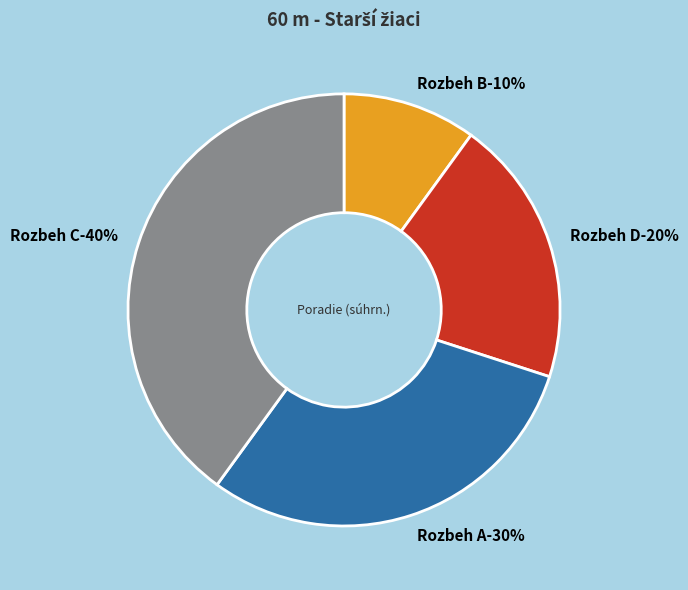

Is Rozbeh A the majority of the pie?

No